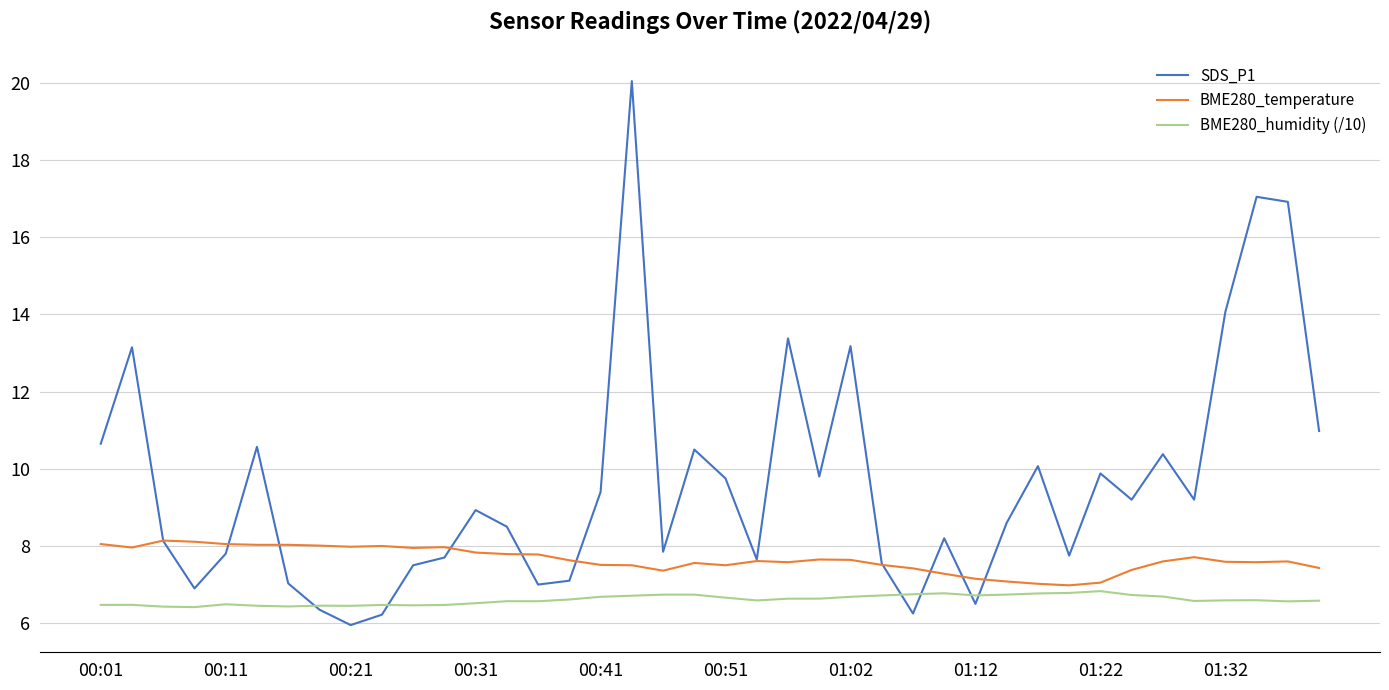

What is the lowest value of the SDS_P1 series?

6.0